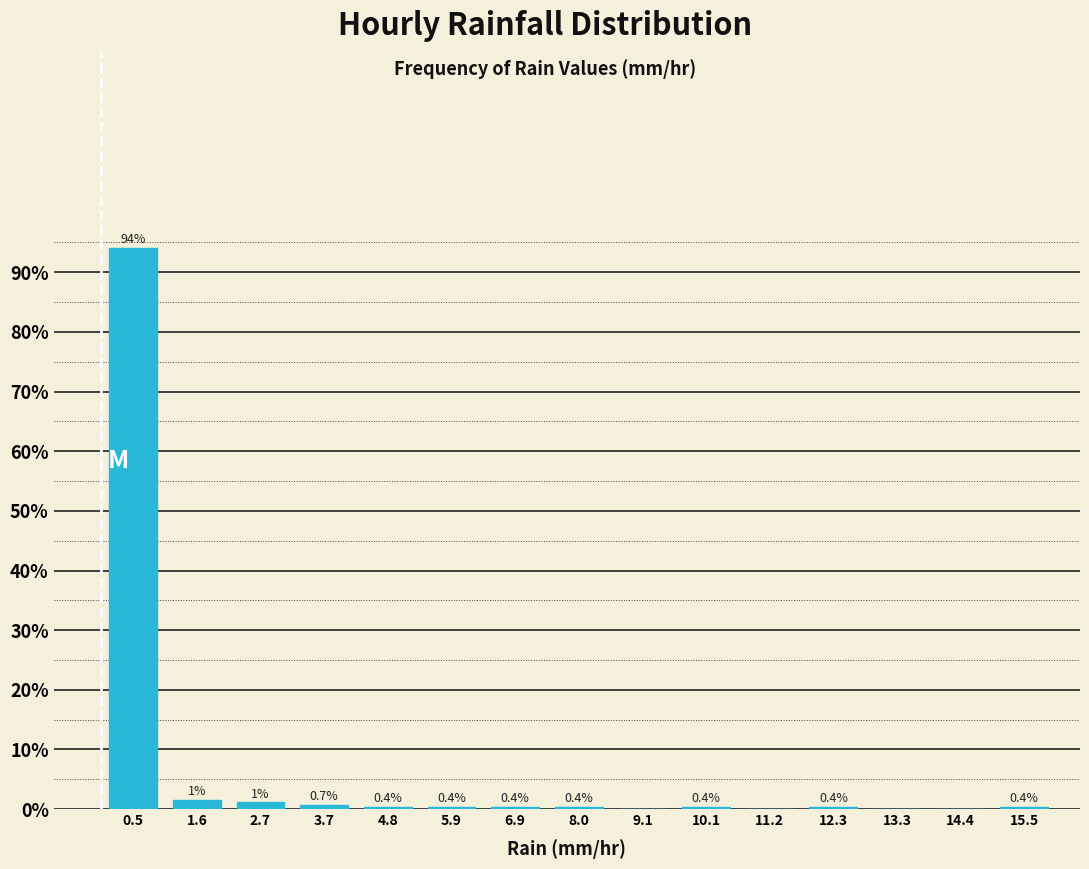

Over which range of the x-axis is the bar tallest?

0.0 to 1.0